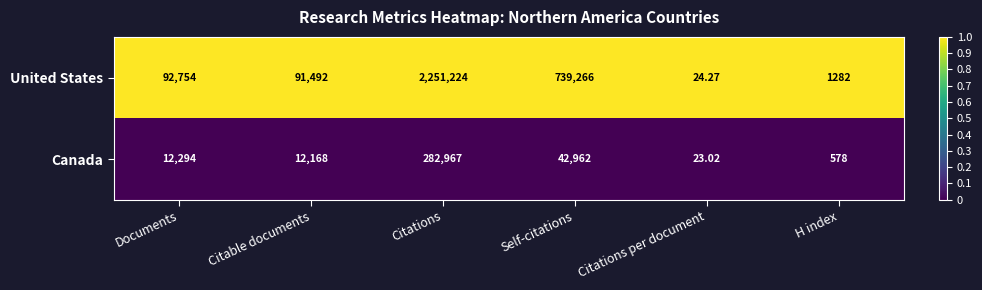

Which series has the widest spread of values?

United States